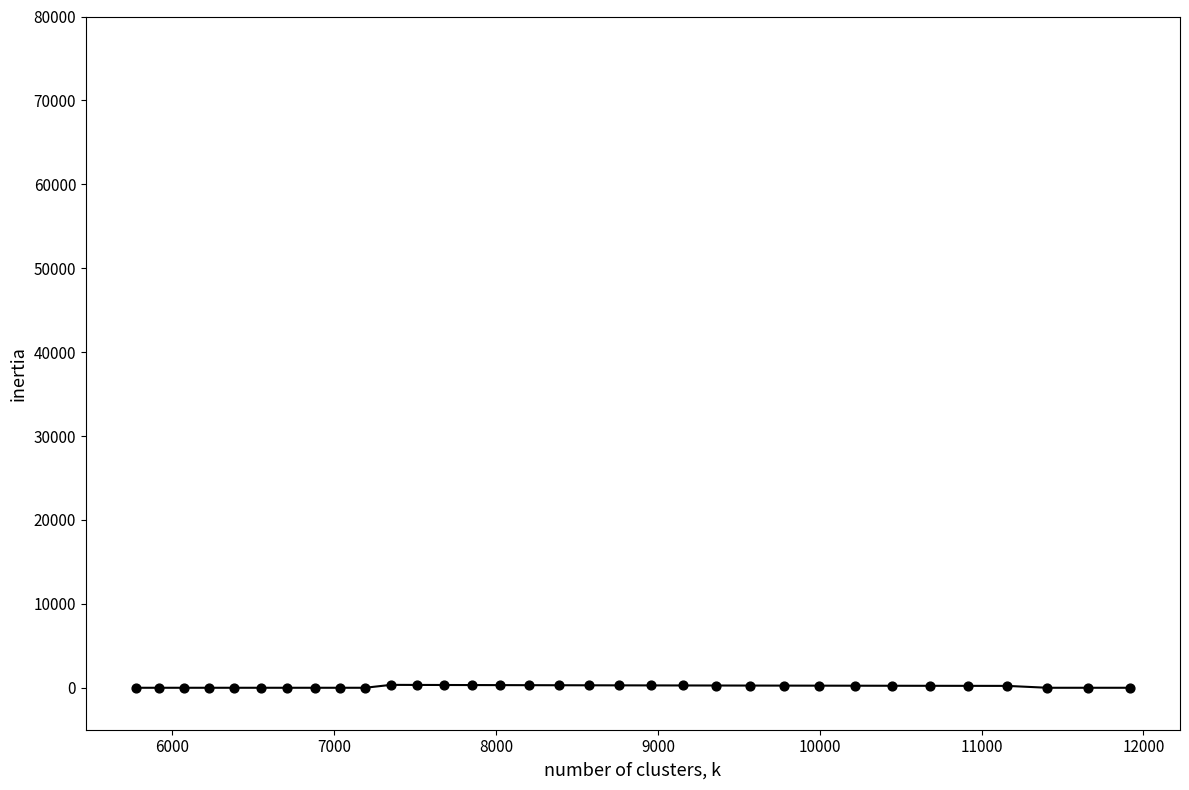

What is the range of X values (max minus min)?

6147.0